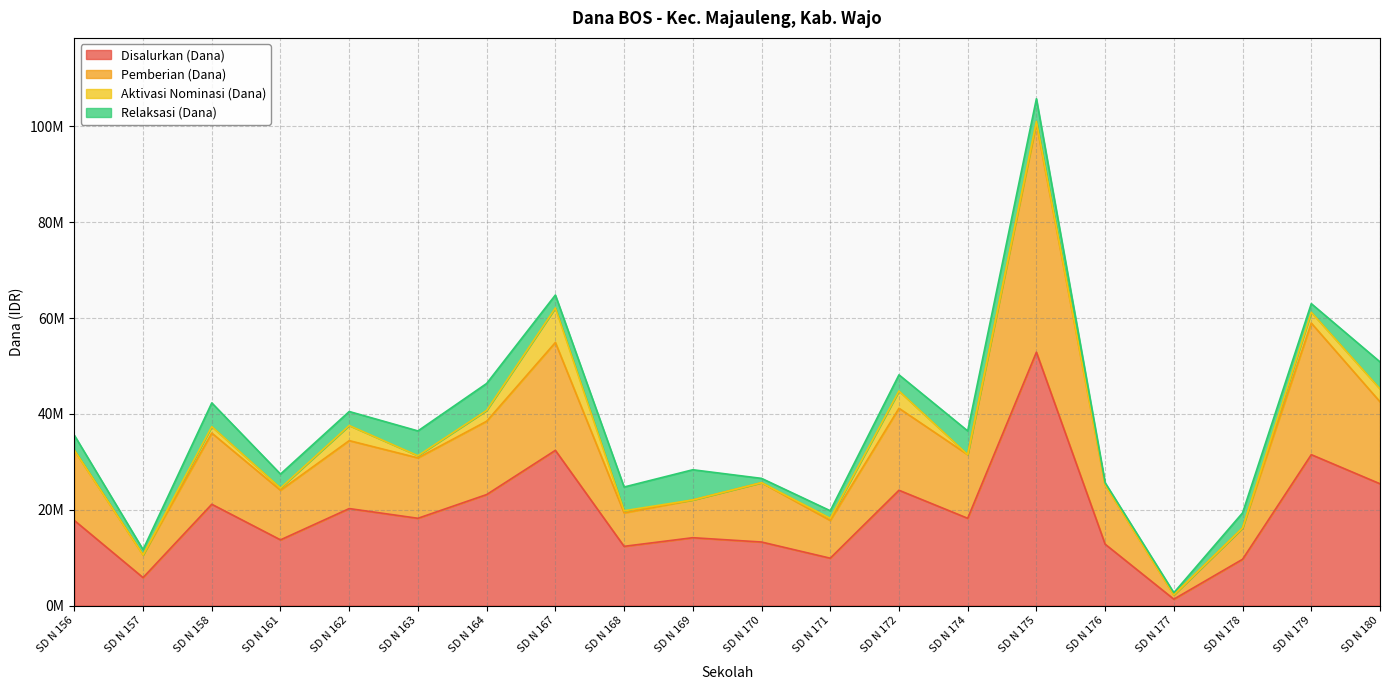

At which label does Disalurkan (Dana) reach its peak?

SD N 175